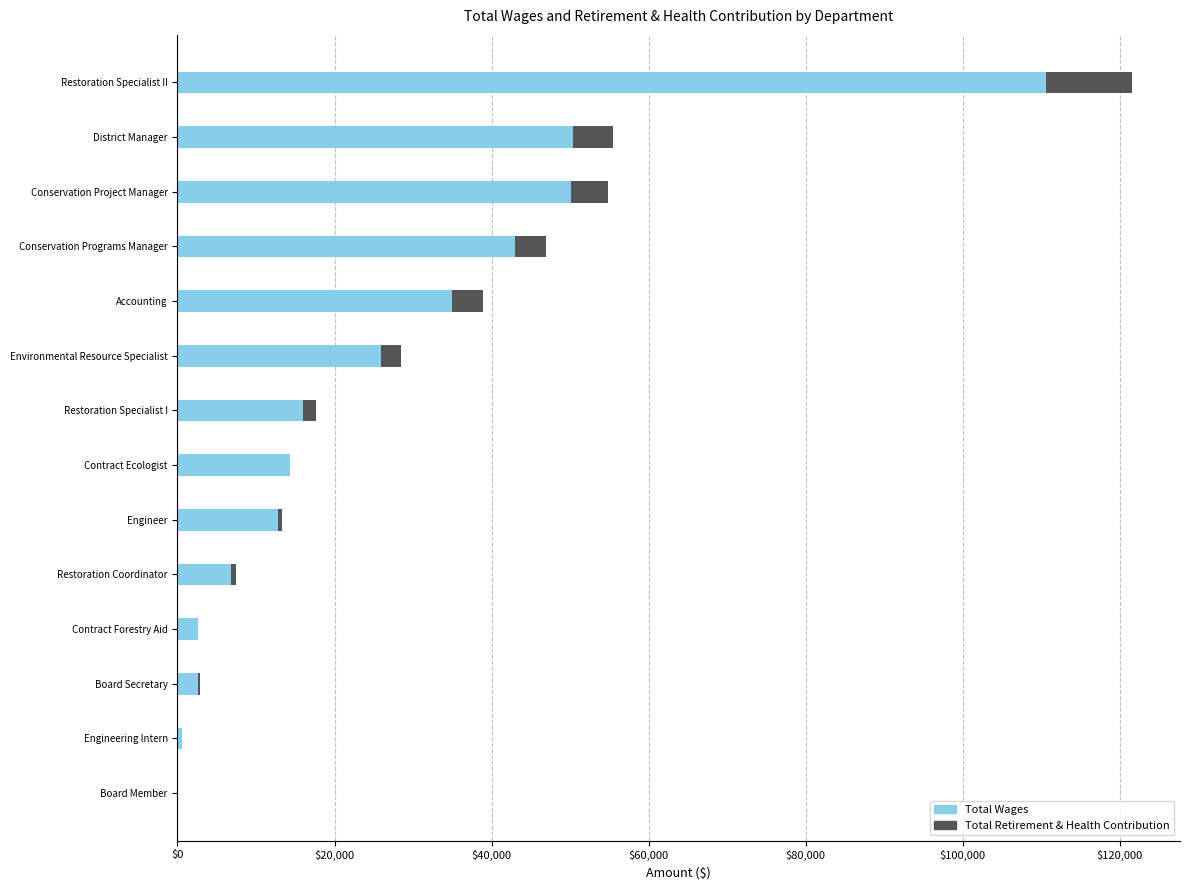

The value of Total Wages at District Manager is 78699. True or false?

False